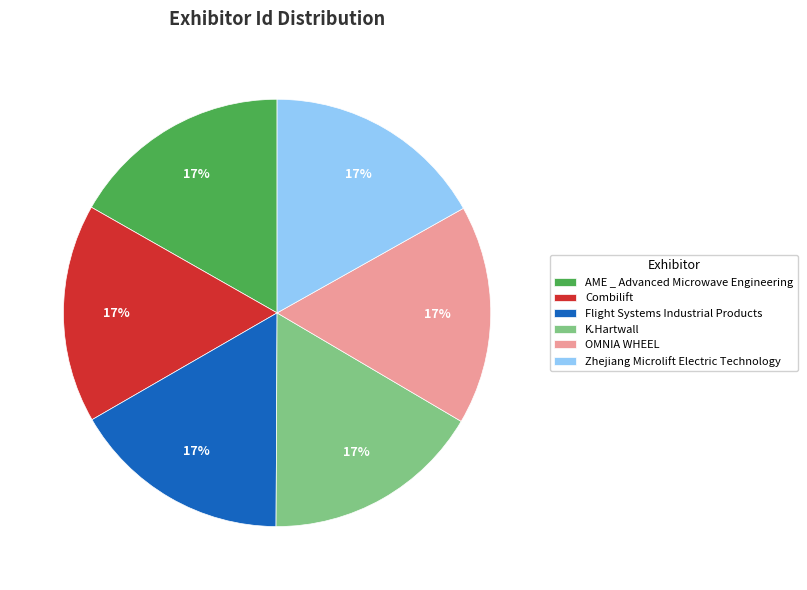

Combined, do K.Hartwall and Zhejiang Microlift Electric Technology account for over 50%?

No